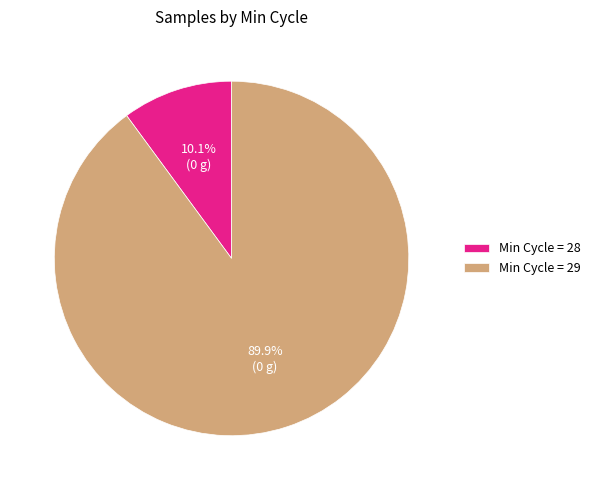

What portion of the pie excludes Min Cycle = 28?

89.9%